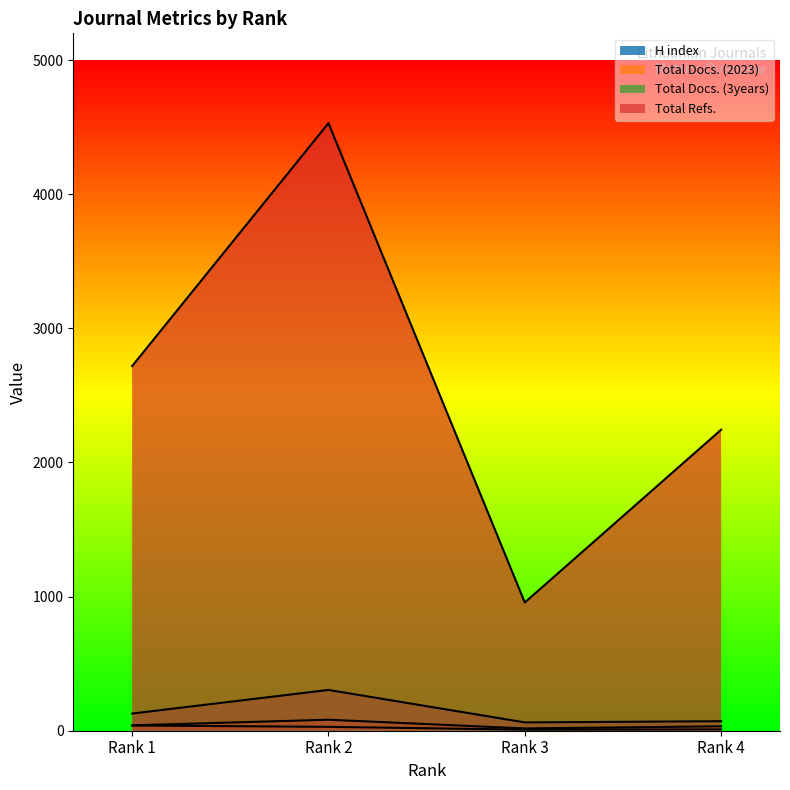

What is the spread (max minus min) of values at Rank 2?

4501